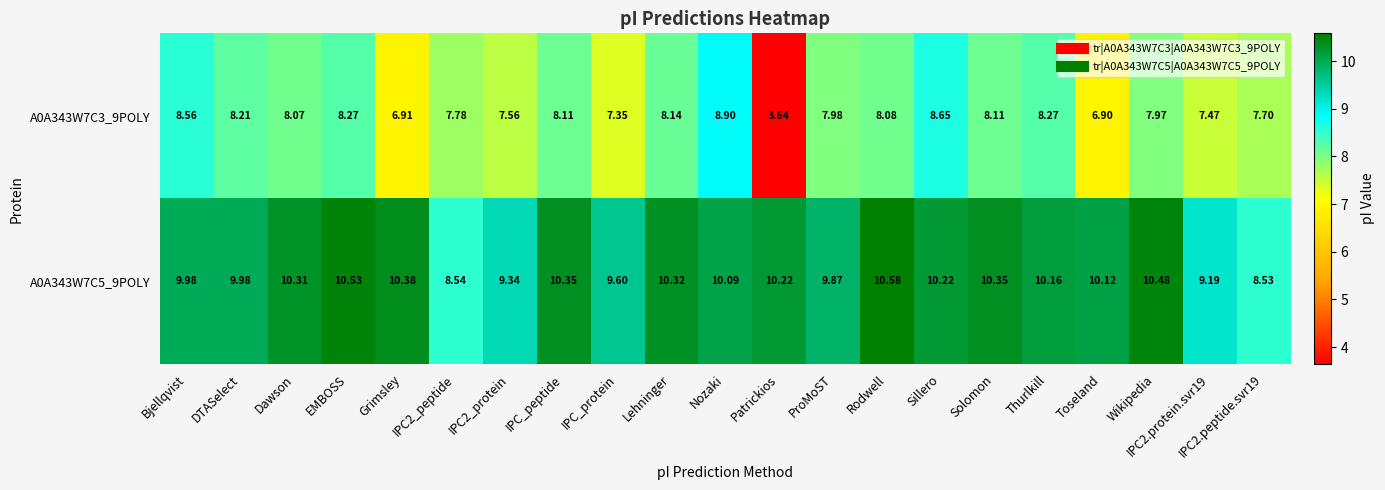

List the series in order of their peak value, highest first.

A0A343W7C5_9POLY, A0A343W7C3_9POLY